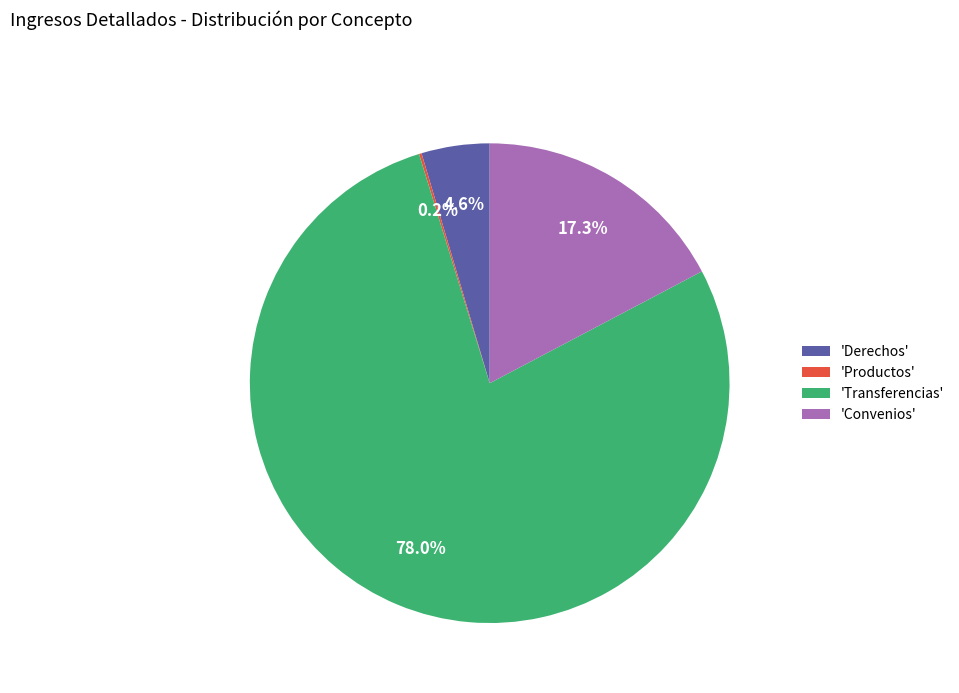

Which category has the biggest portion of the pie?

'Transferencias'